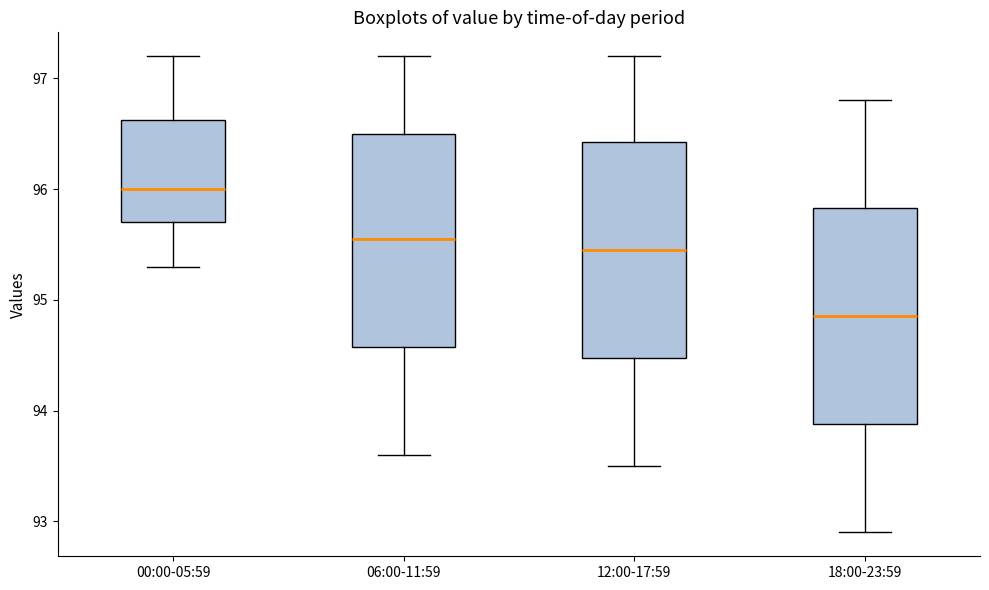

Reading left to right, read every box against the y-axis: the position of its median line, the range the box covers, and the ends of its whiskers. The values are not printed on the chart, so give them approximately, as read against the axis.

00:00-05:59: median 96.0, box 95.7 to 96.6, whiskers 95.3 to 97.2
06:00-11:59: median 95.6, box 94.6 to 96.5, whiskers 93.6 to 97.2
12:00-17:59: median 95.5, box 94.5 to 96.4, whiskers 93.5 to 97.2
18:00-23:59: median 94.9, box 93.9 to 95.8, whiskers 92.9 to 96.8